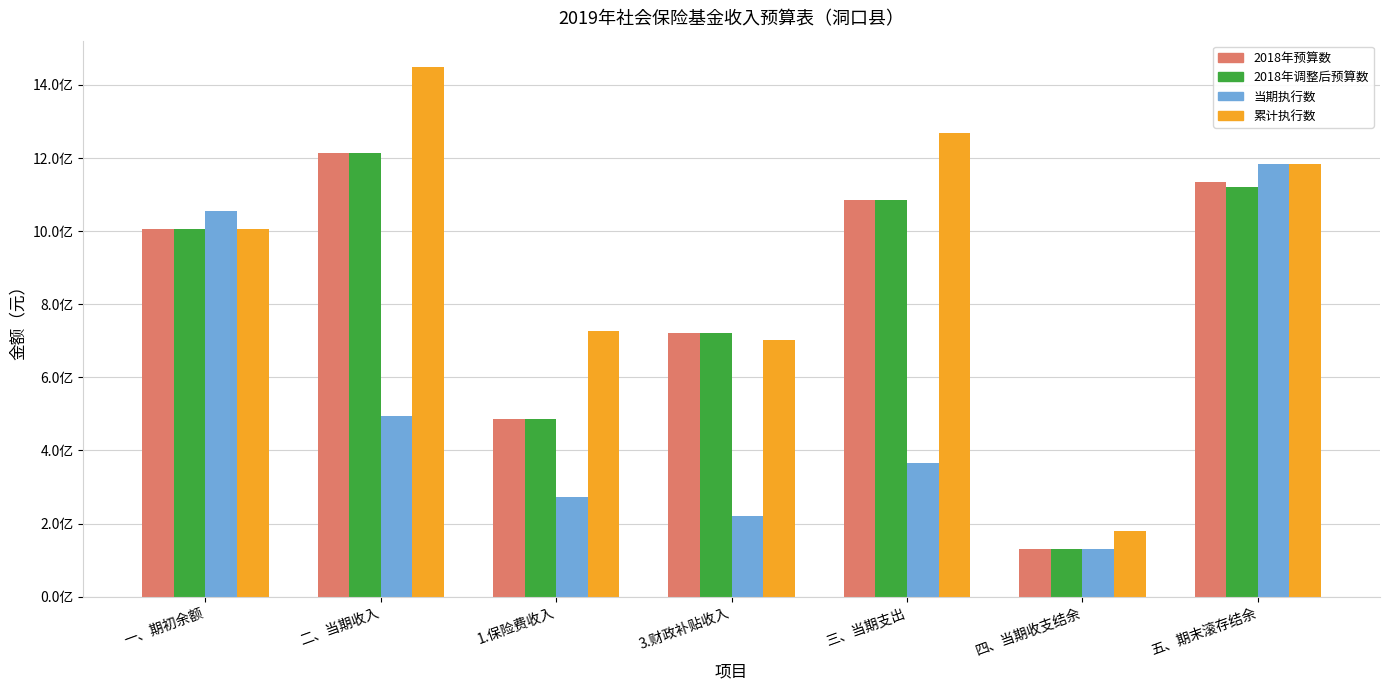

Which series has the largest total across all categories?

累计执行数